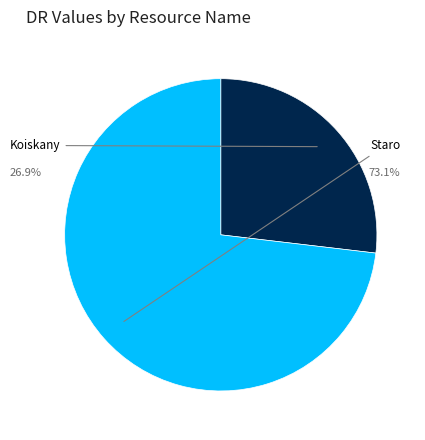

To the nearest percent, what is the combined percentage of Koiskany and Staro?

100%